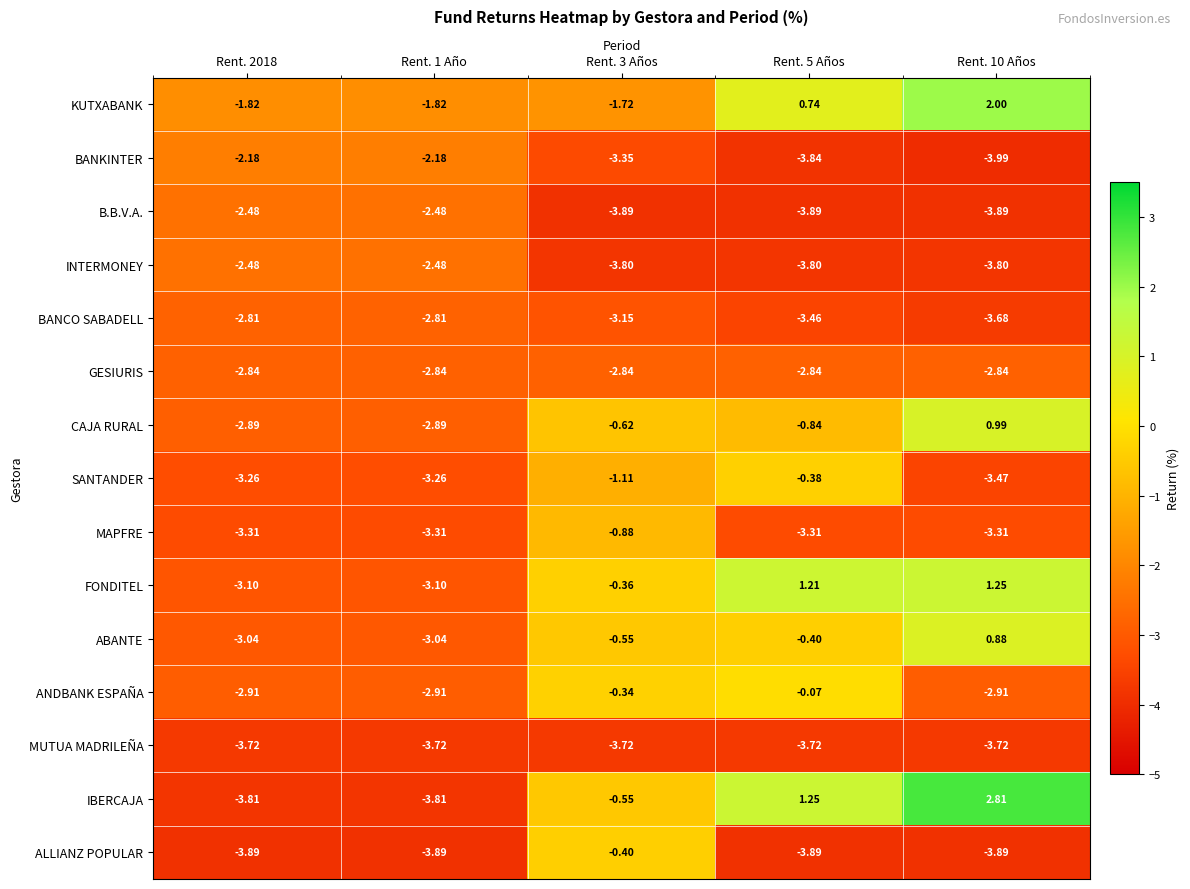

Which series changed the most between Rent. 1 Año and Rent. 10 Años?

IBERCAJA